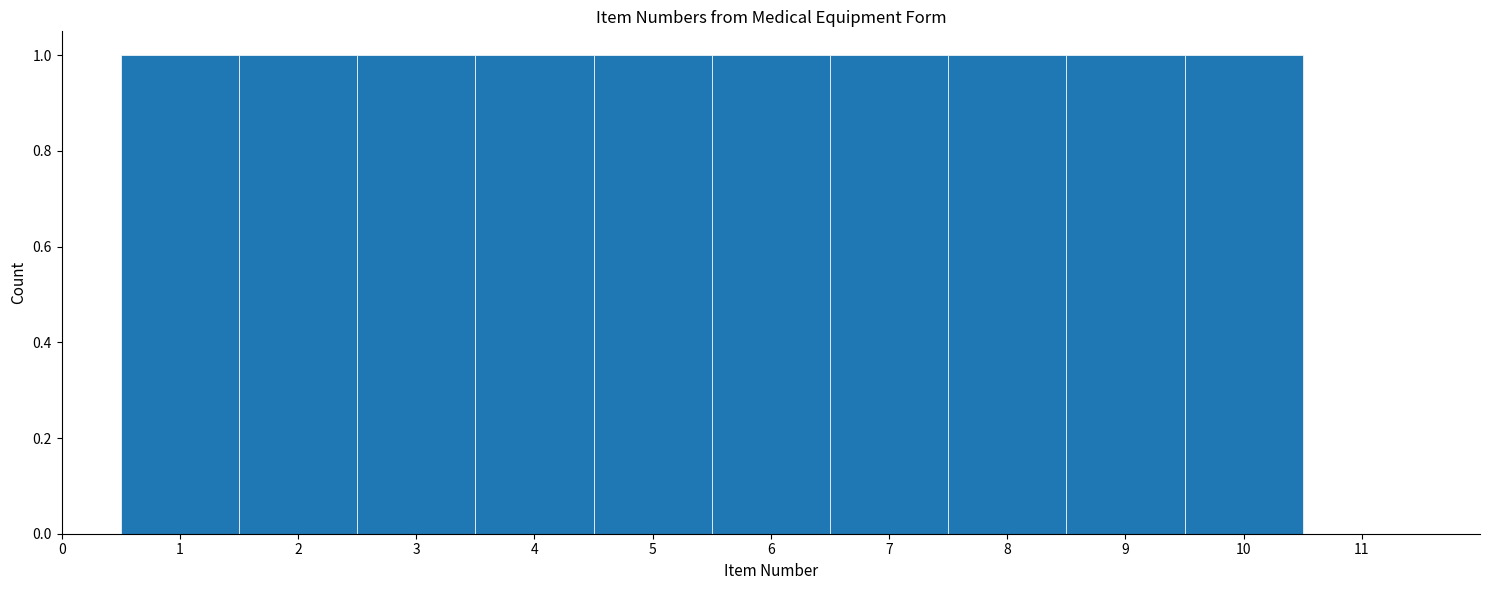

Reading left to right, transcribe this chart: for each bar, give the range it covers on the x-axis and its height. The values are not printed on the chart, so give them approximately, as read against the axis.

0.5 to 1.5: 1
1.5 to 2.5: 1
2.5 to 3.5: 1
3.5 to 4.5: 1
4.5 to 5.5: 1
5.5 to 6.5: 1
6.5 to 7.5: 1
7.5 to 8.5: 1
8.5 to 9.5: 1
9.5 to 10.5: 1